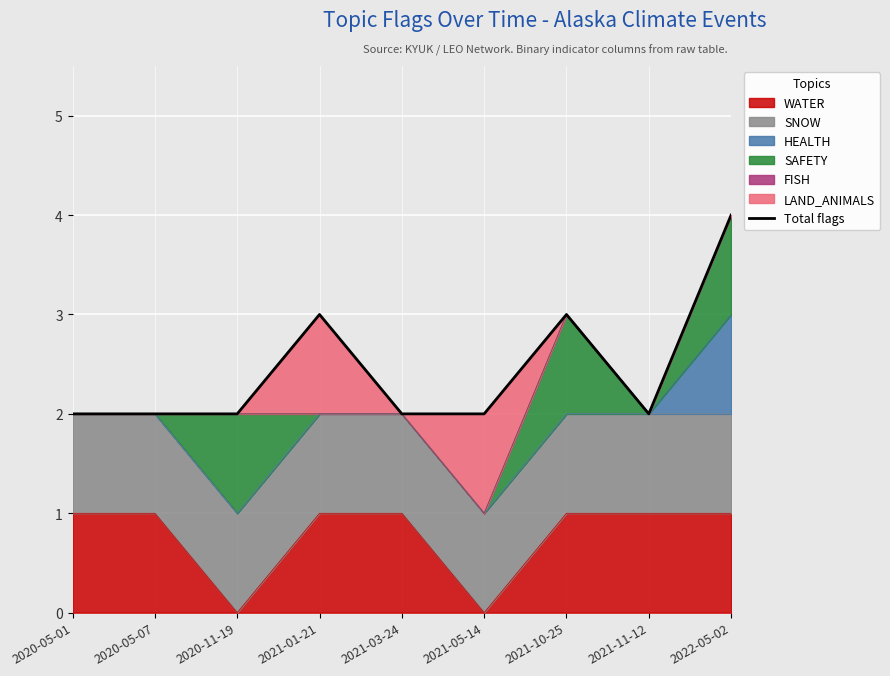

What is the maximum value shown in the chart?

4